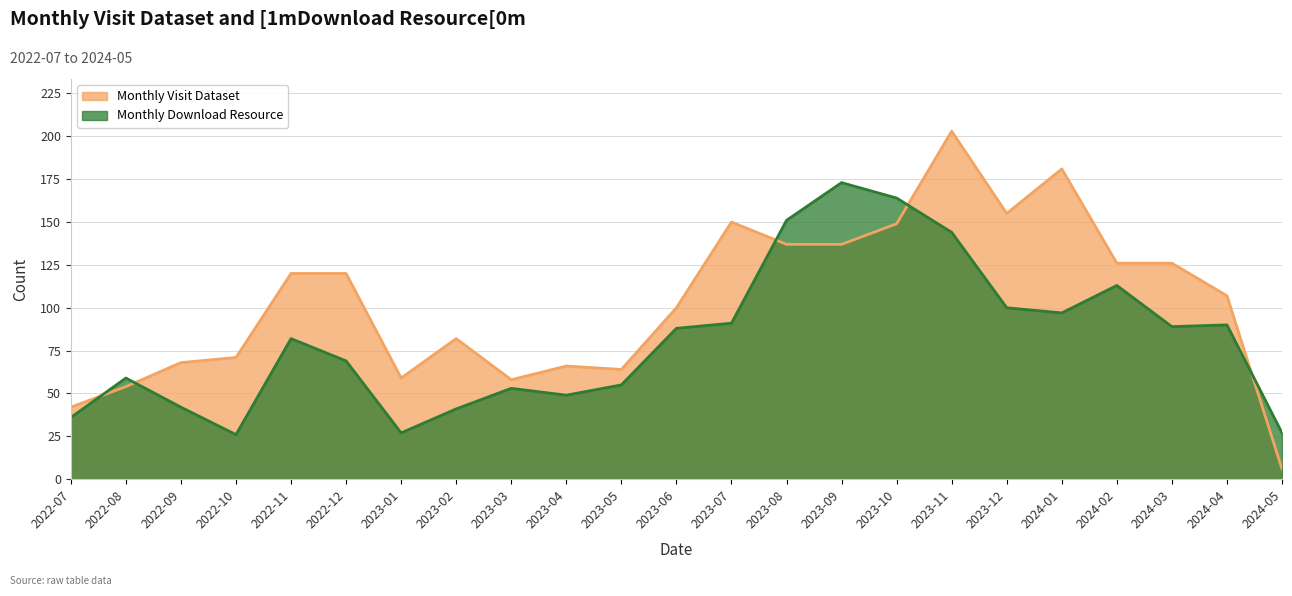

Reading left to right, what are all the values shown in this chart?

Monthly Visit Dataset: 42	54	68	71	120	120	59	82	58	66	64	100	150	137	137	149	203	155	181	126	126	107	6
Monthly Download Resource: 36	59	42	26	82	69	27	41	53	49	55	88	91	151	173	164	144	100	97	113	89	90	27